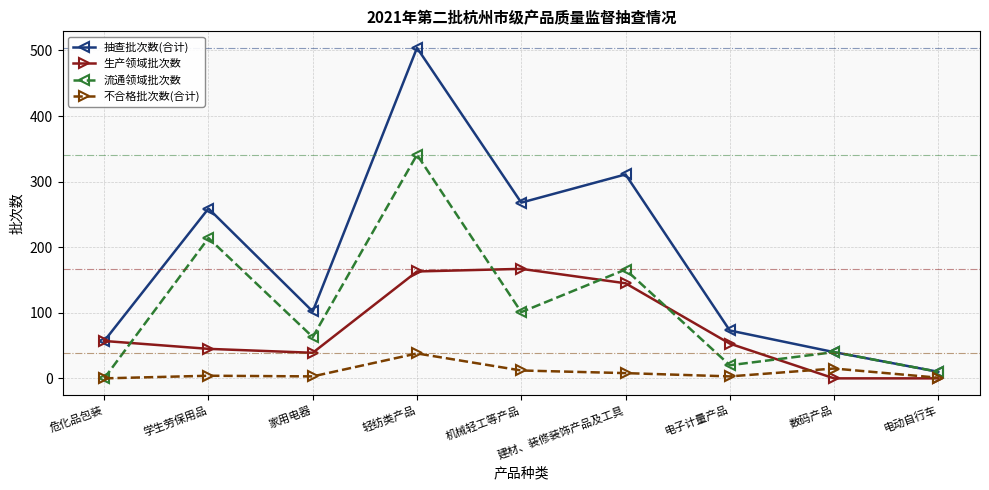

What is the maximum value for 流通领域批次数?

341